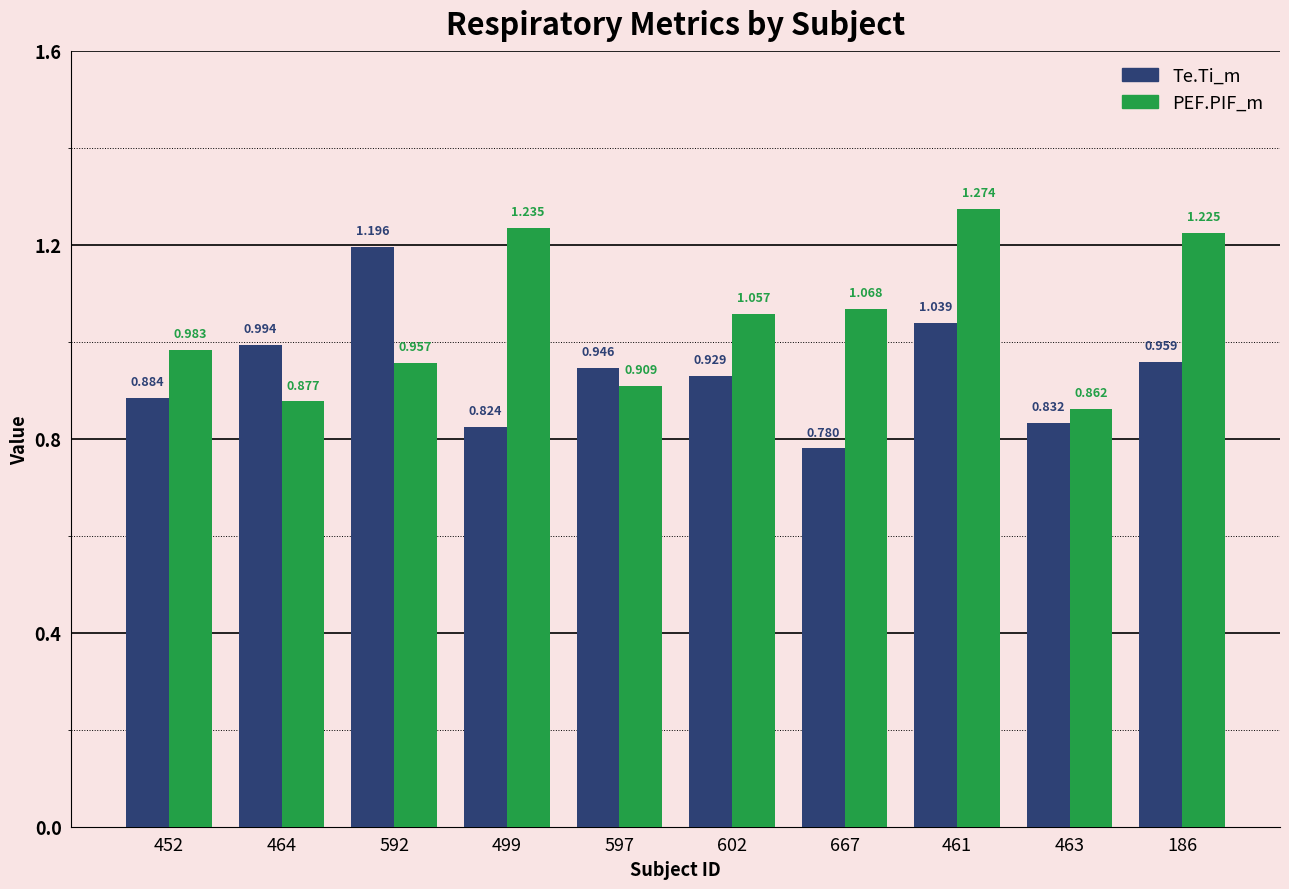

What is the sum of the PEF.PIF_m values at 499 and 452?

2.2